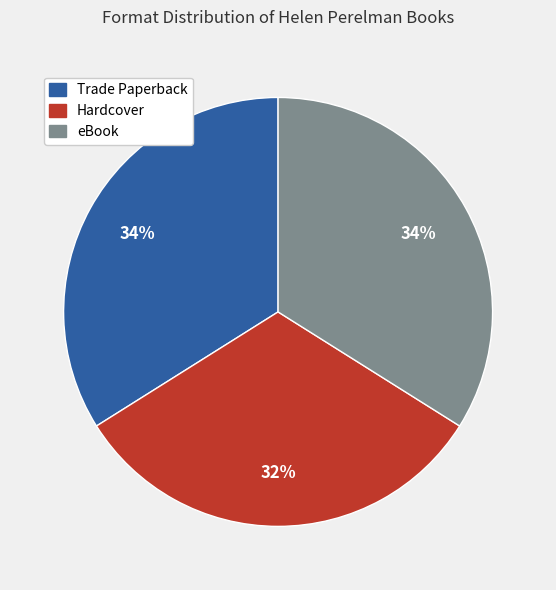

Is there a majority slice in this chart?

No